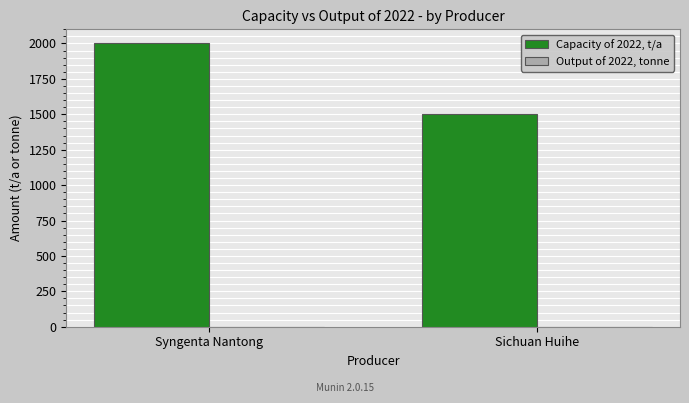

Reading right to left, what are all the values shown in this chart?

1500	2000